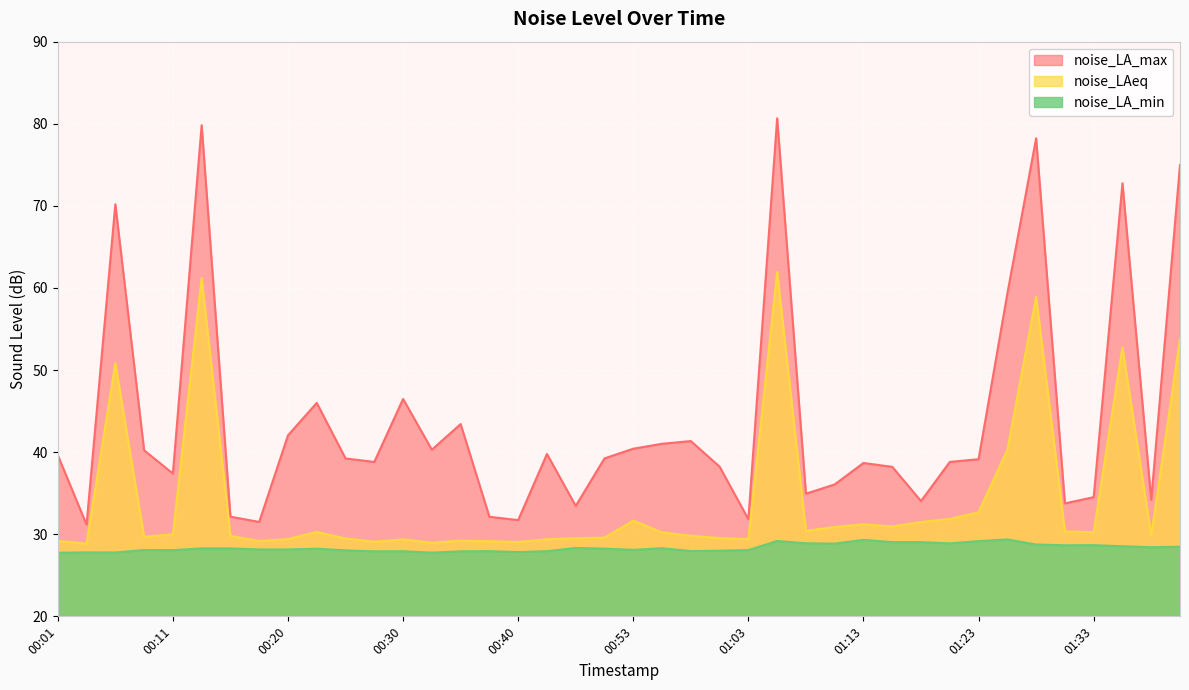

What is the value of the noise_LAeq point at the 27th from the left?

30.4